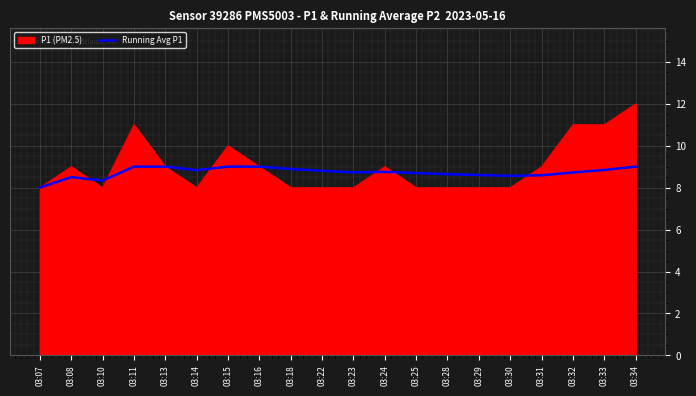

Is the value of Running Avg P1 at 03:08 greater than the value of P1 (PM2.5) at 03:28?

Yes